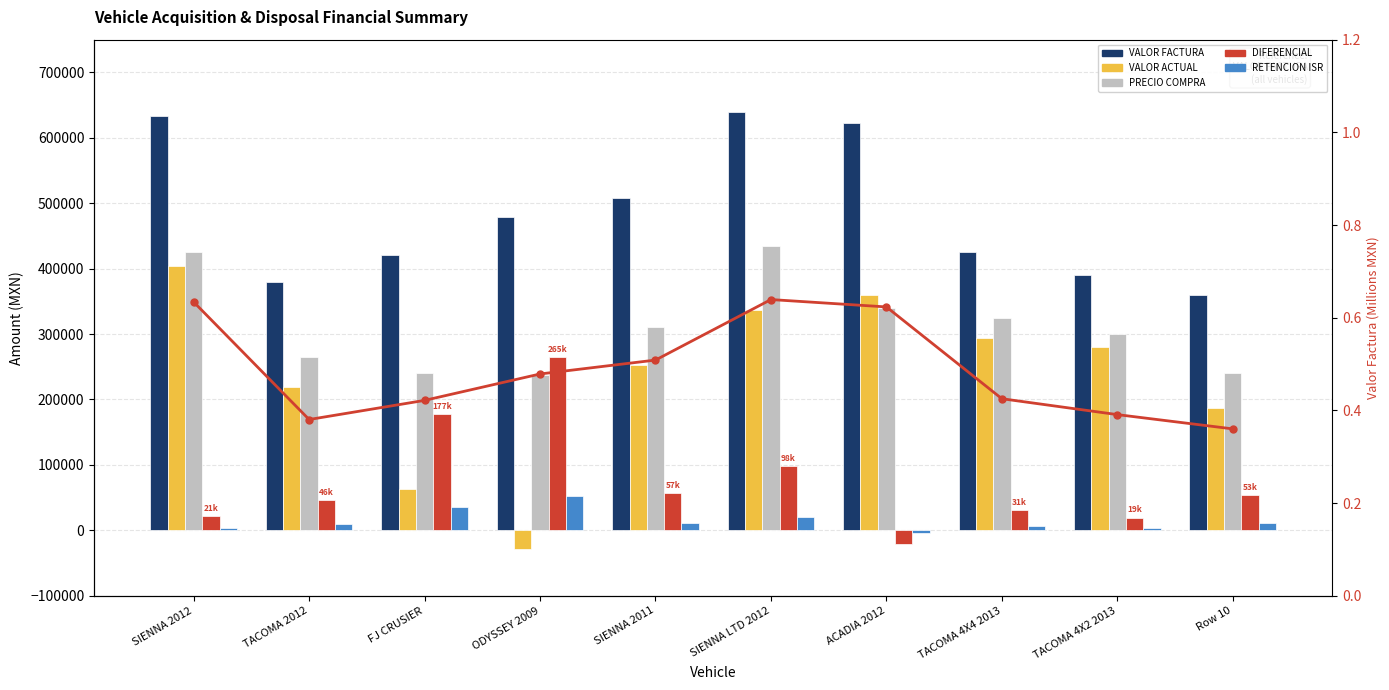

At which category does the chart reach its peak across all series?

SIENNA LTD 2012